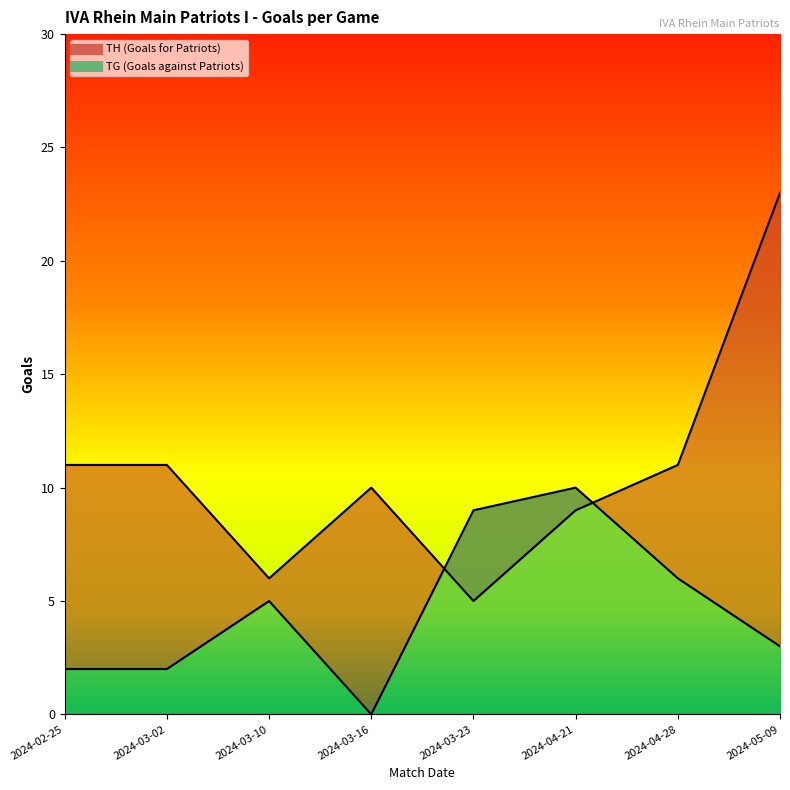

Is it true that TH equals 14 at 2024-03-16?

False